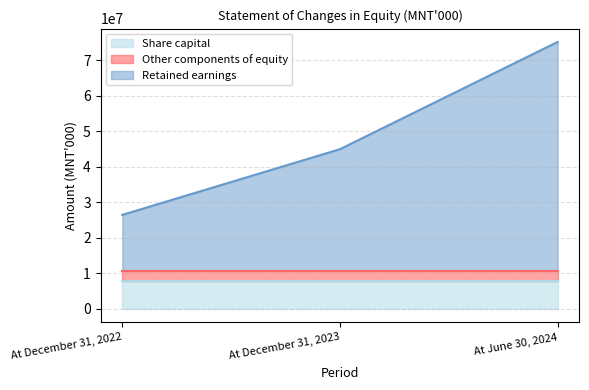

Which has a higher value, At December 31, 2023 or At June 30, 2024?

At December 31, 2023